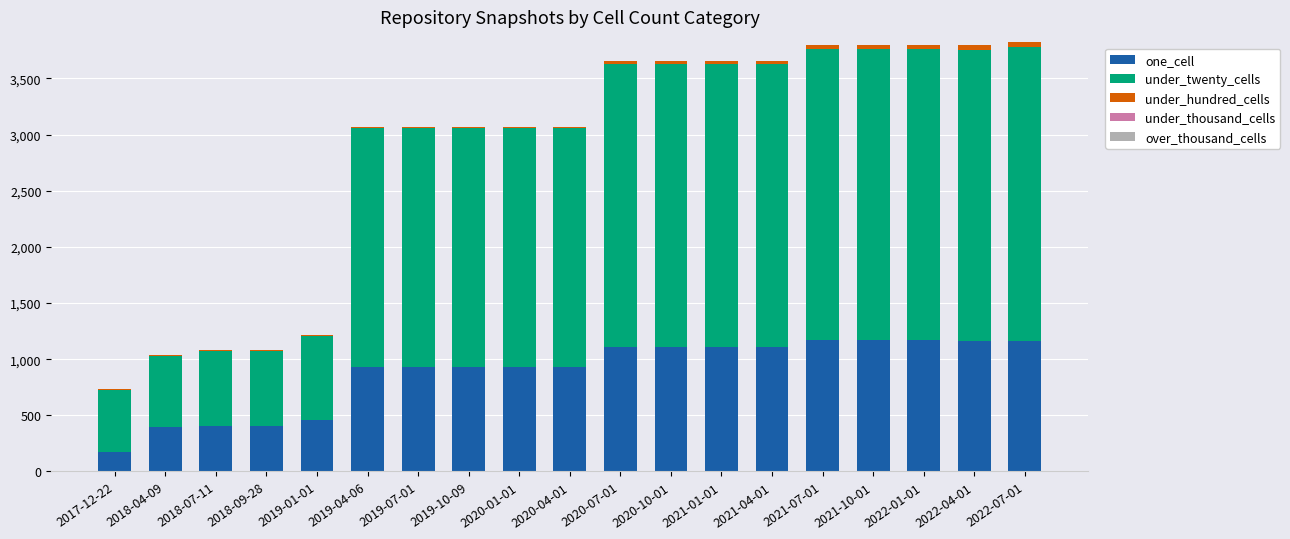

What is the sum of all one_cell values?

16747